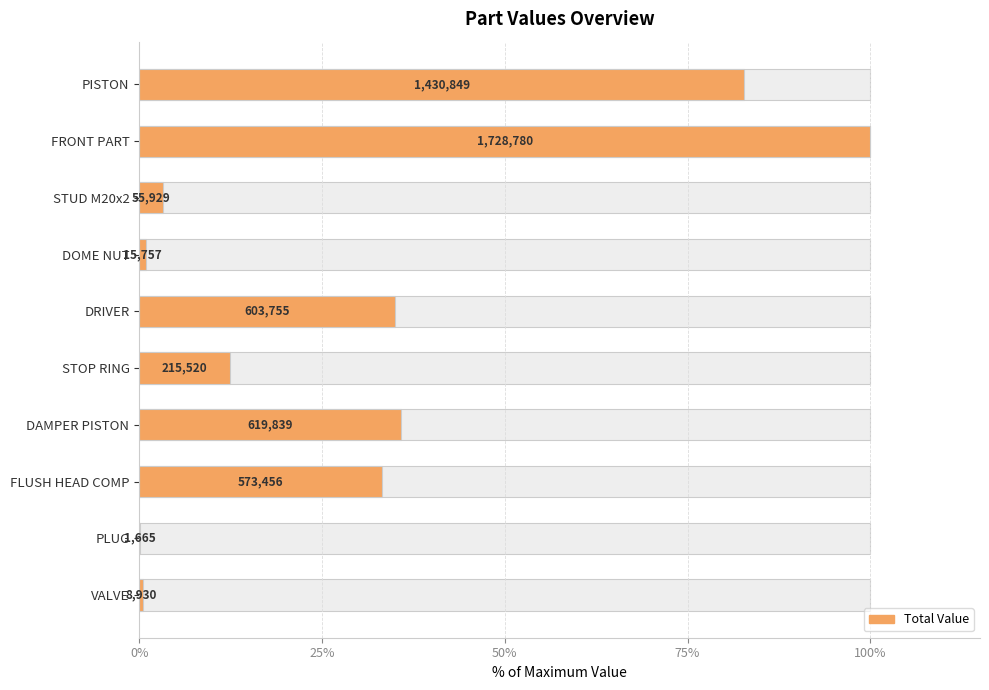

How many bars are there in total?

10